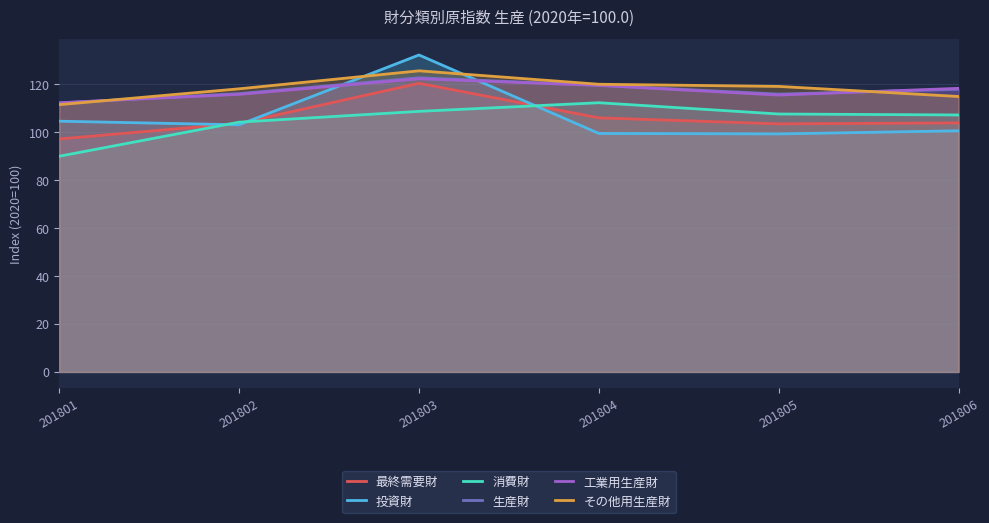

Which has a higher value, 201805 or 201806?

201806